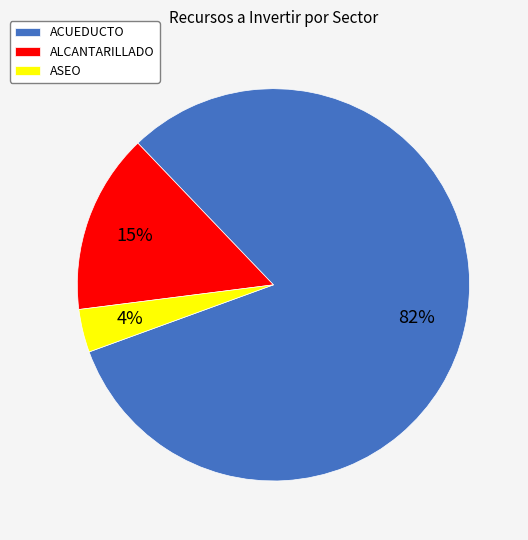

Count the number of slices in the pie.

3